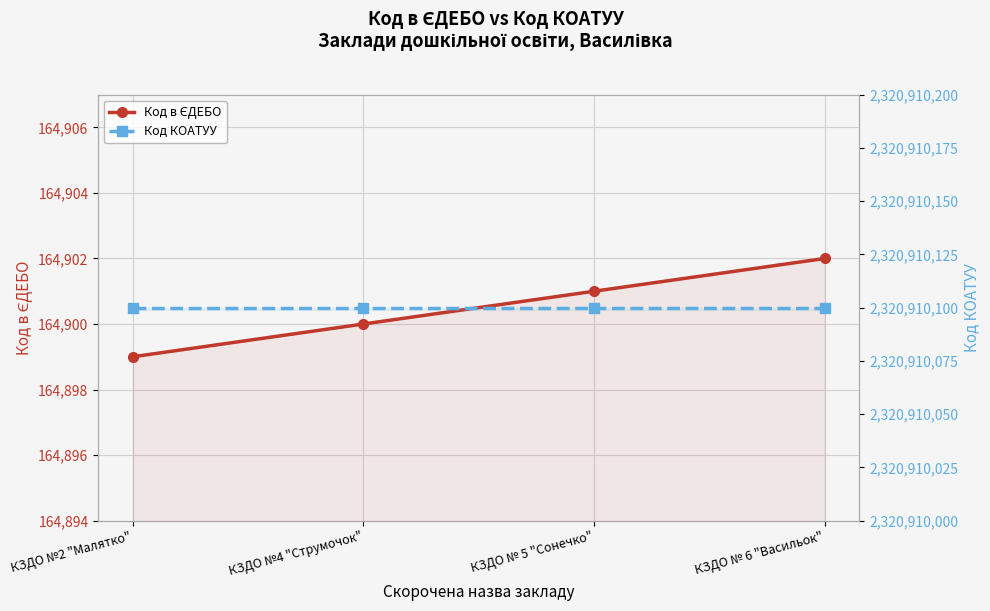

Rank the series by their maximum value, from lowest to highest.

Код в ЄДЕБО, Код КОАТУУ